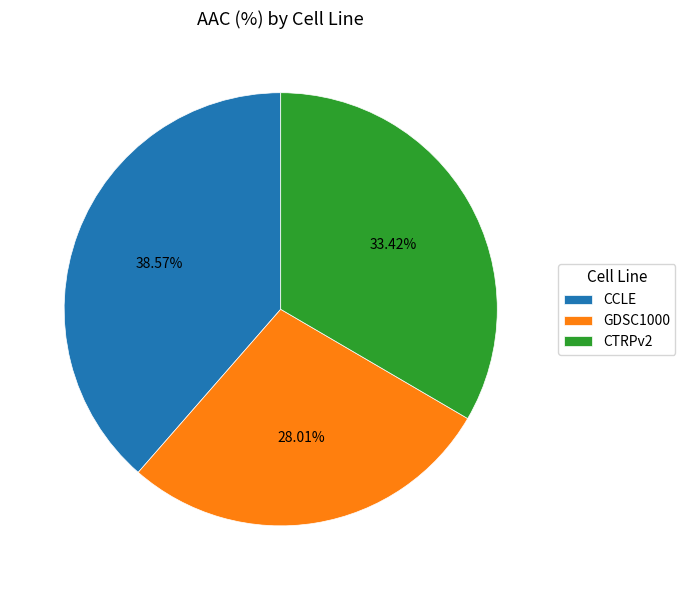

Is there any slice that represents more than half of the pie?

No